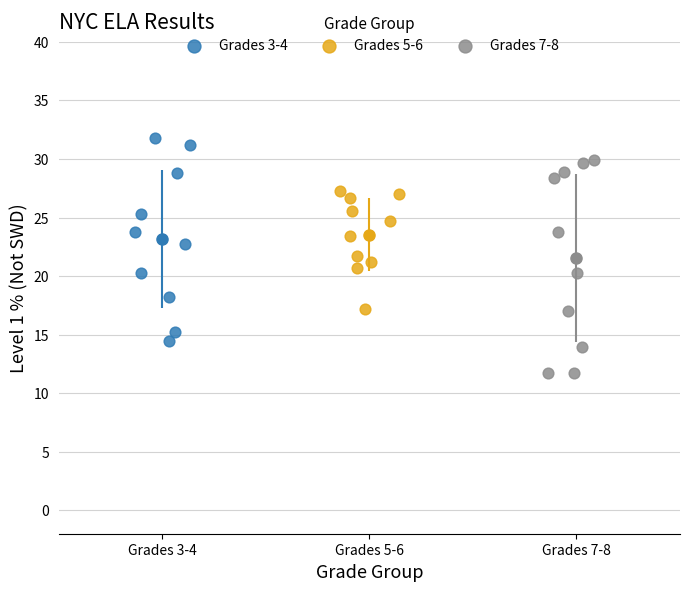

Which series has the widest spread of Y values?

Grades 7-8